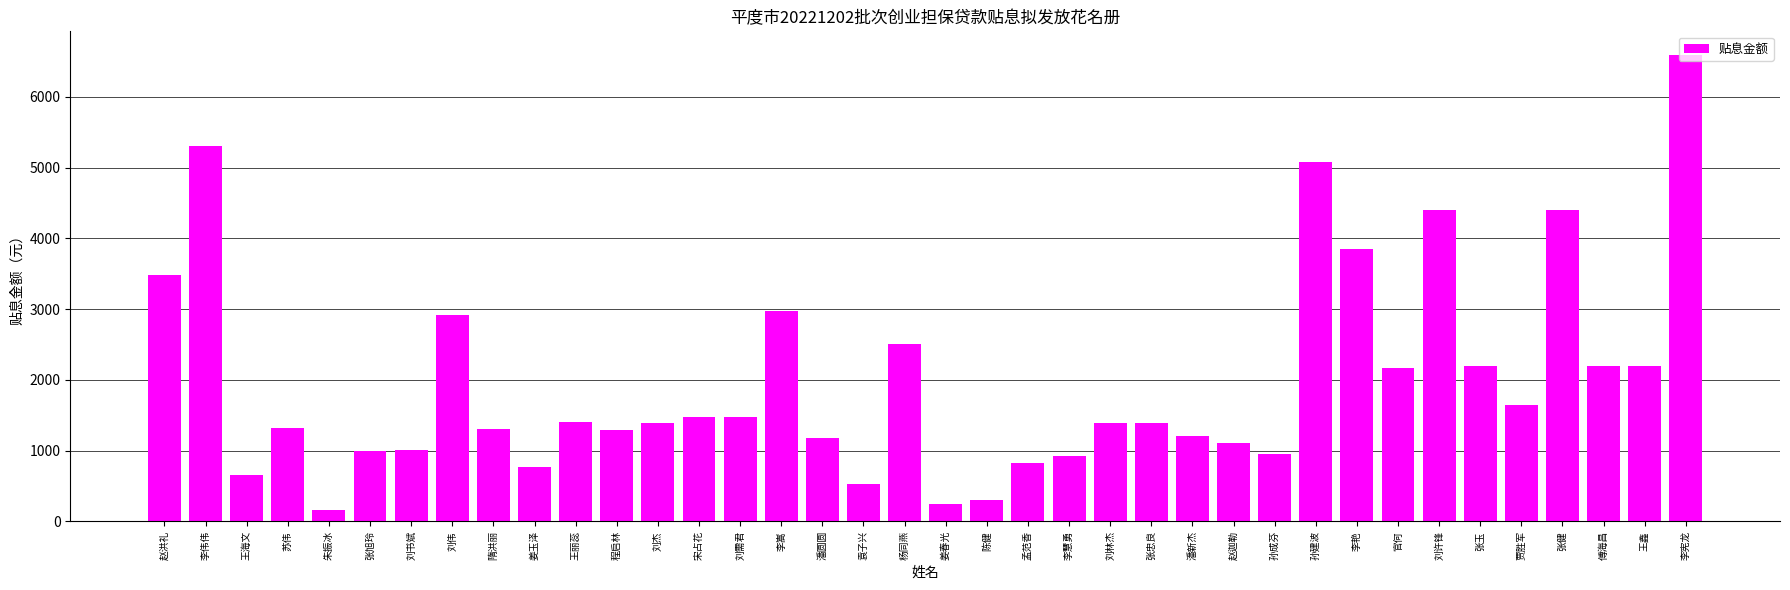

What value does the data have at 李艳?

3848.6